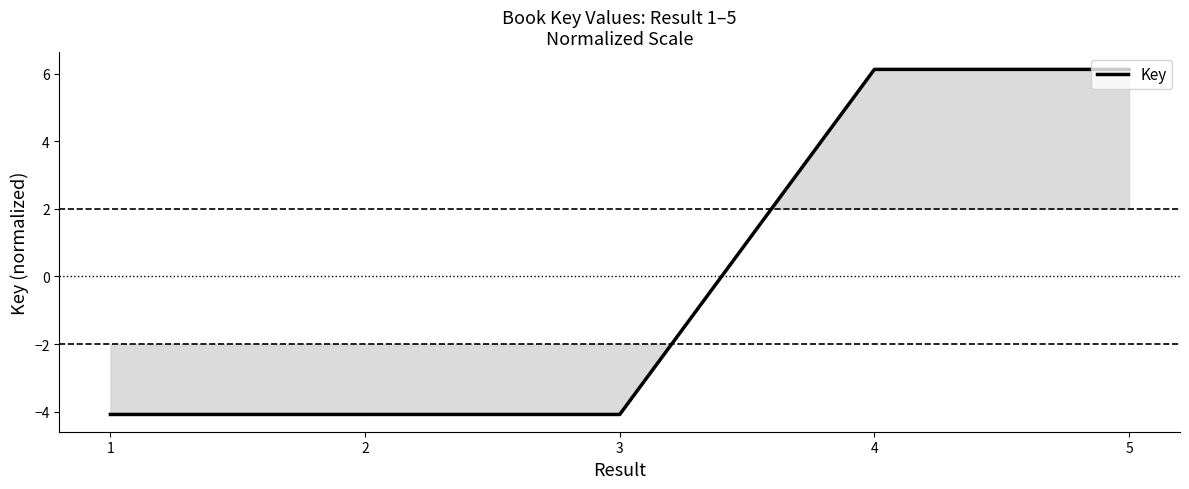

What is the minimum value shown in the chart?

-4.1